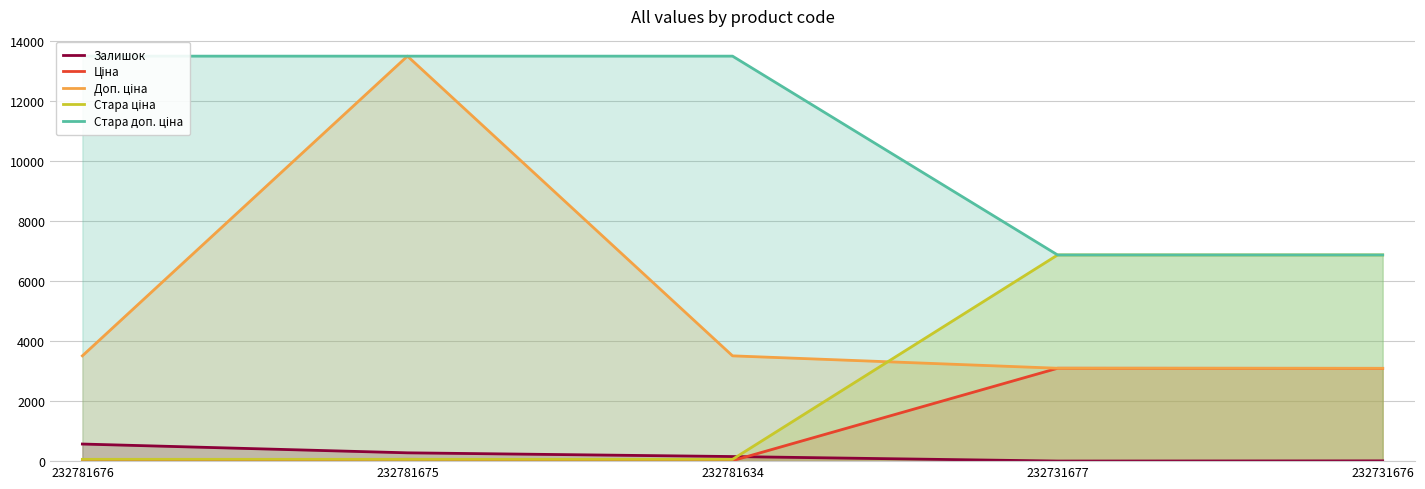

At which label does Ціна first exceed 59?

232781675